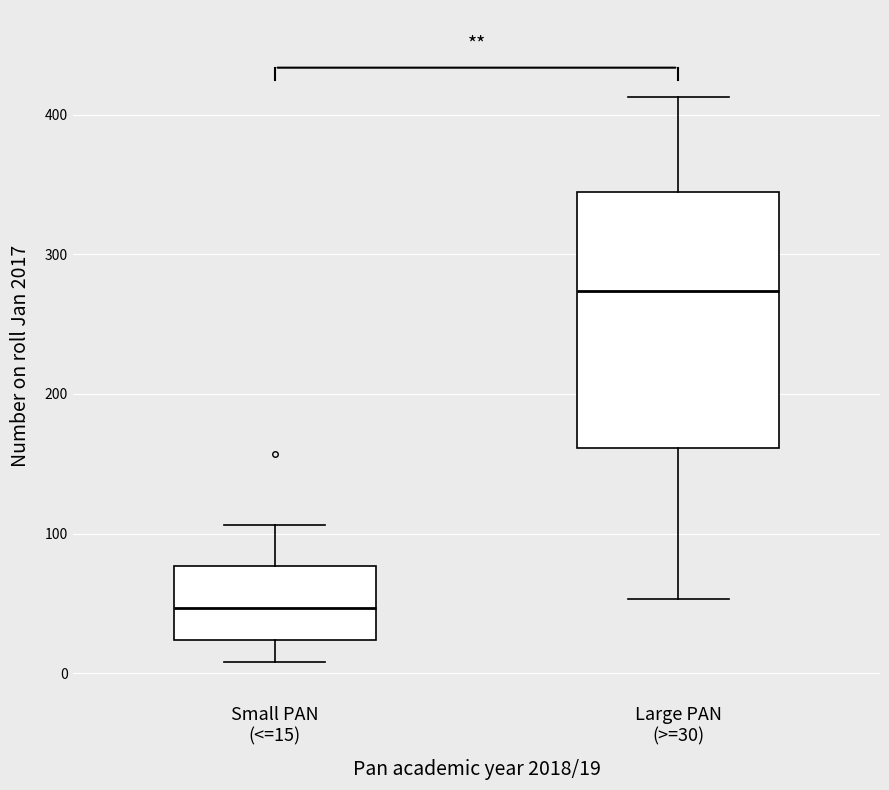

Which box has the lowest median line?

Small PAN (<=15)